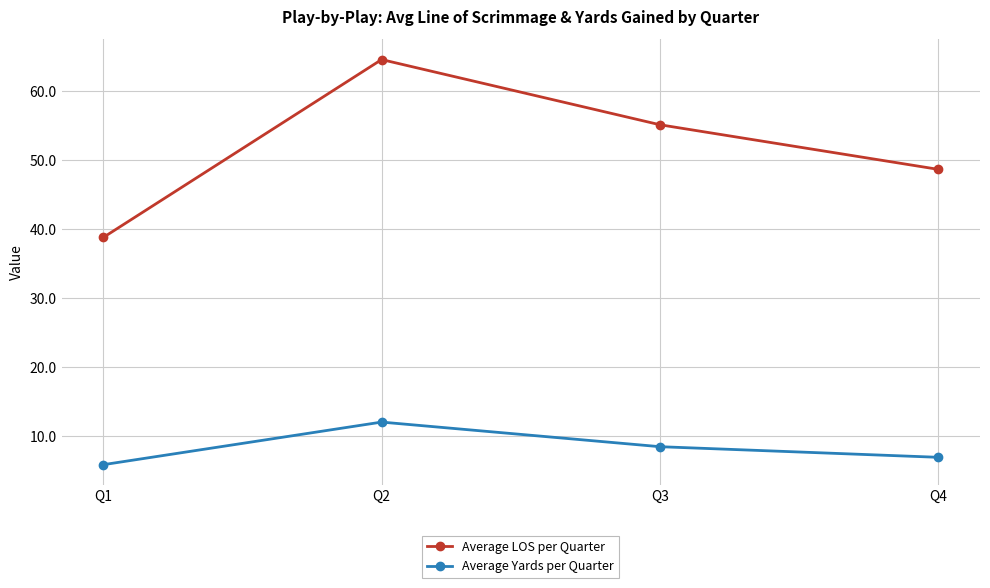

Where is Average Yards per Quarter nearest to the value 8?

Q3